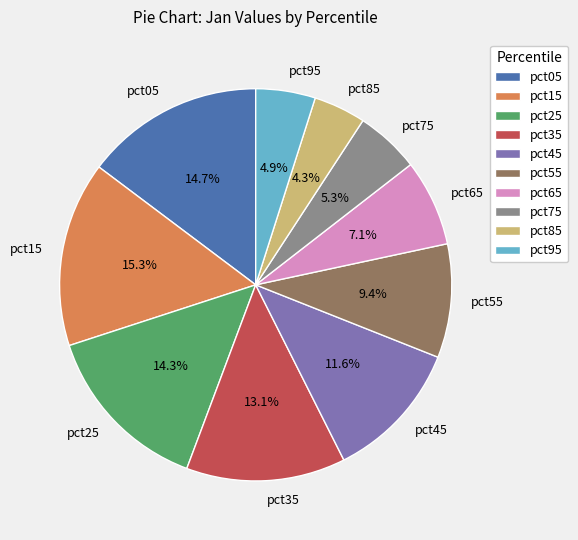

Is there a majority slice in this chart?

No